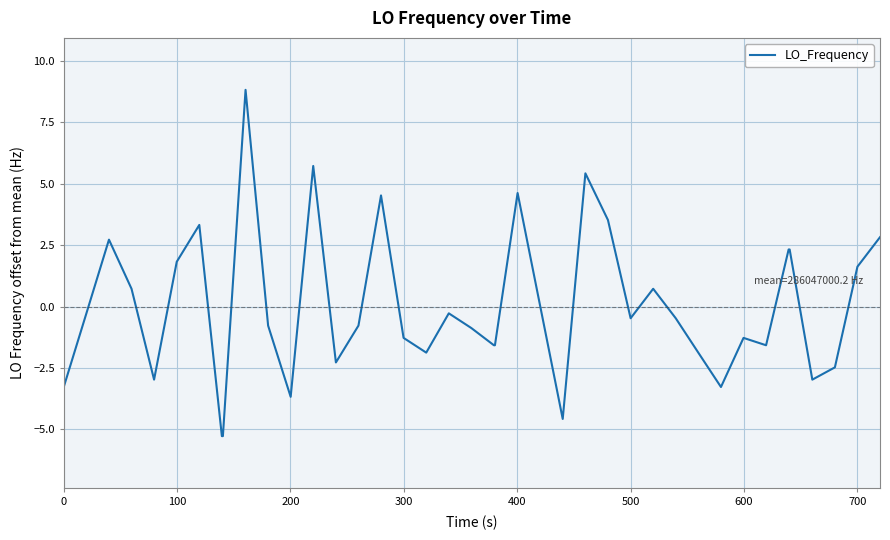

What is the difference between the maximum and minimum values?

14.1